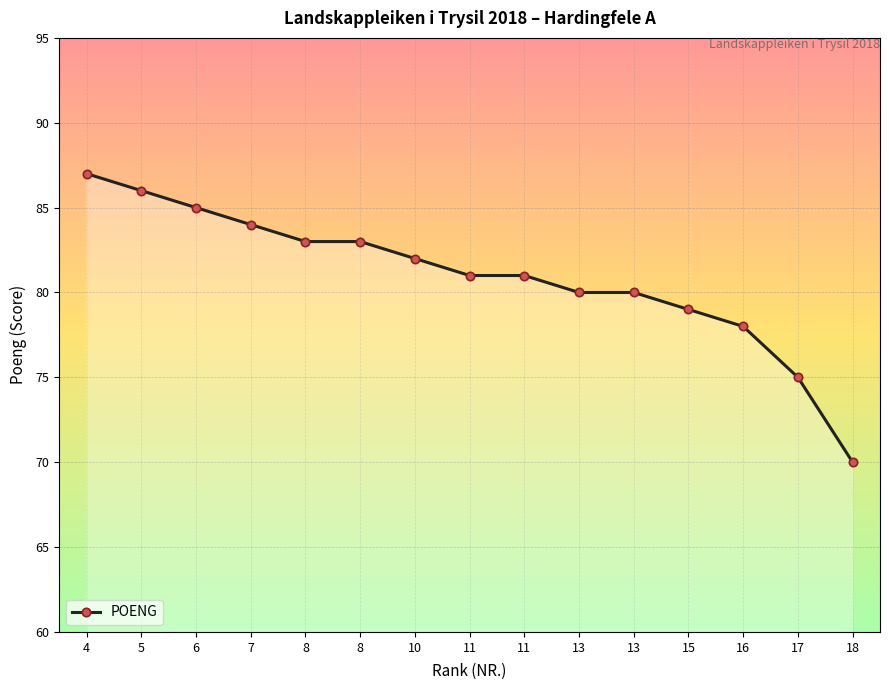

Where is the data nearest to the value 78?

16